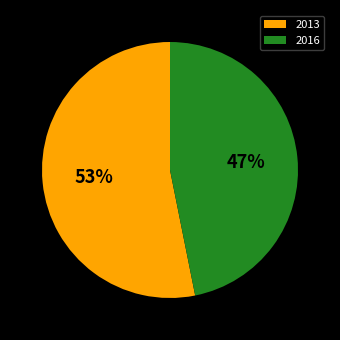

To the nearest percent, what percentage of the pie is 2013?

53%